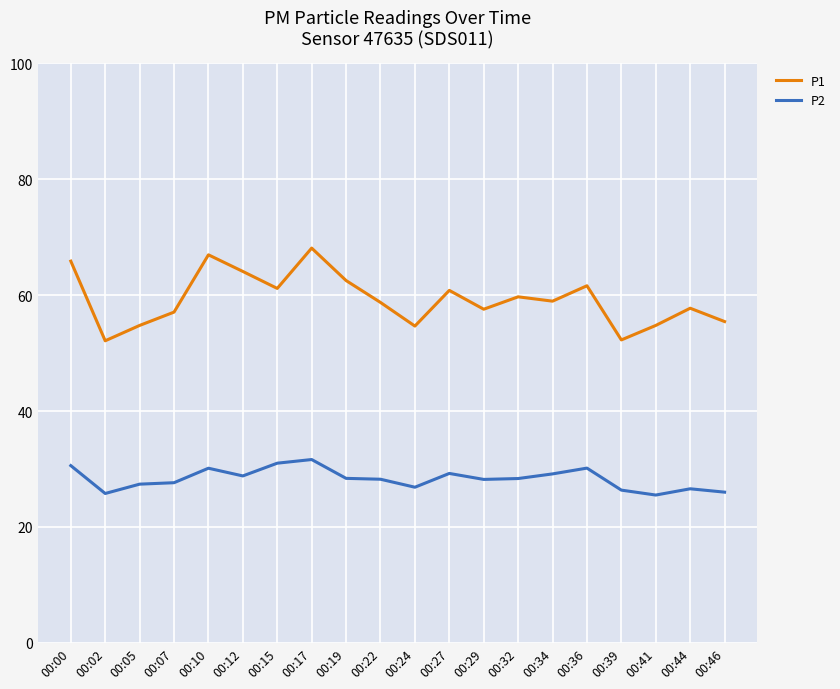

Which series has the widest spread of values?

P1